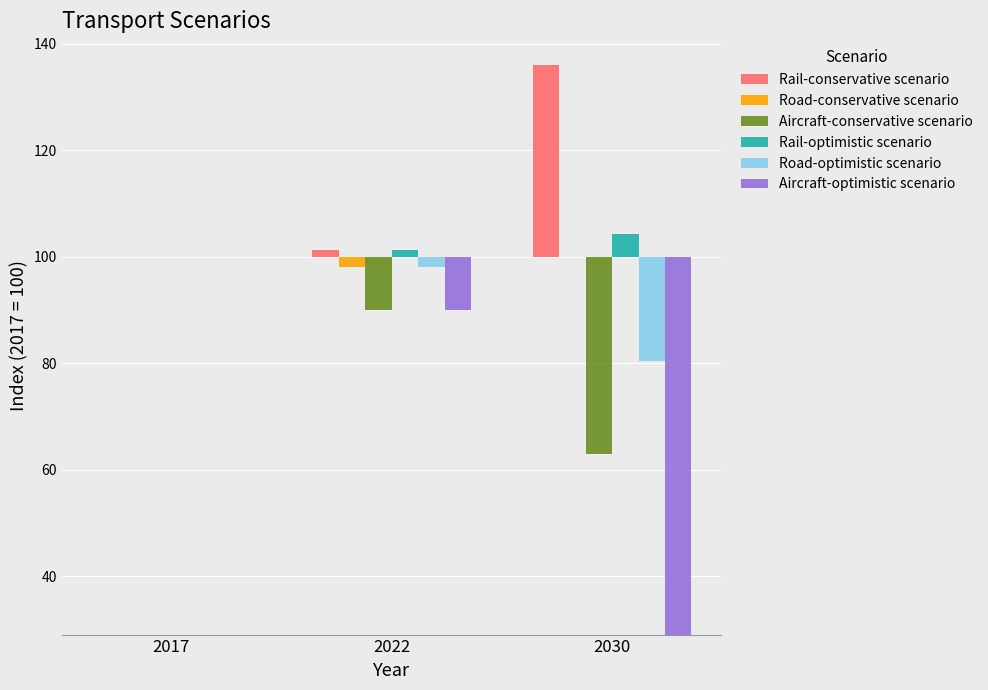

Is it true that Road-optimistic scenario equals 0.0 at 2017?

True